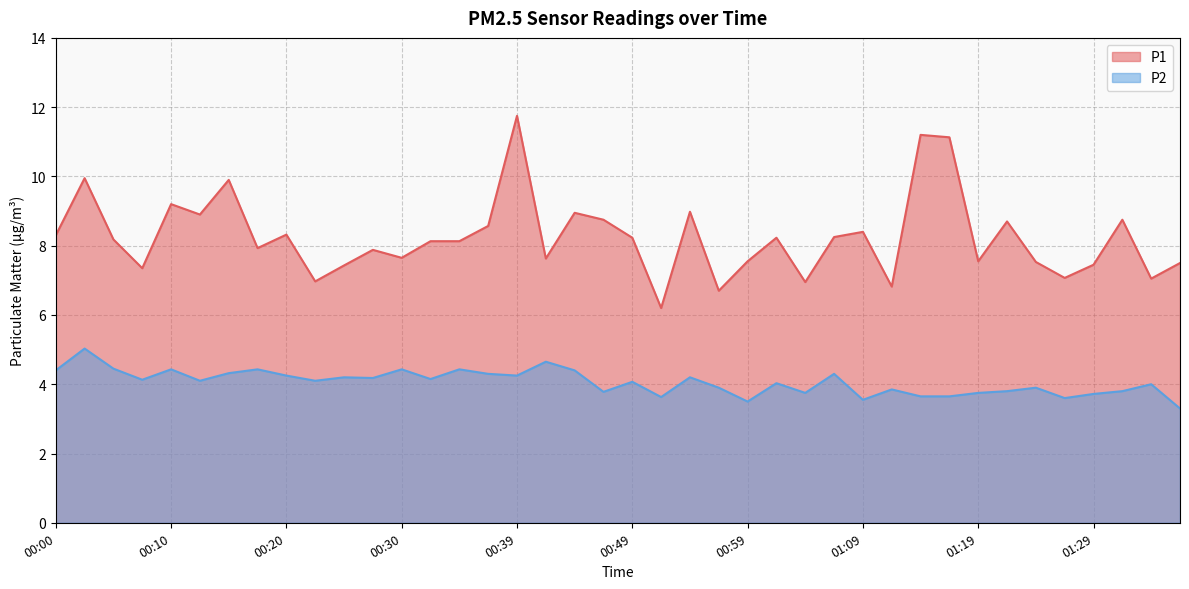

True or false: P1 and P2 intersect in this chart.

False